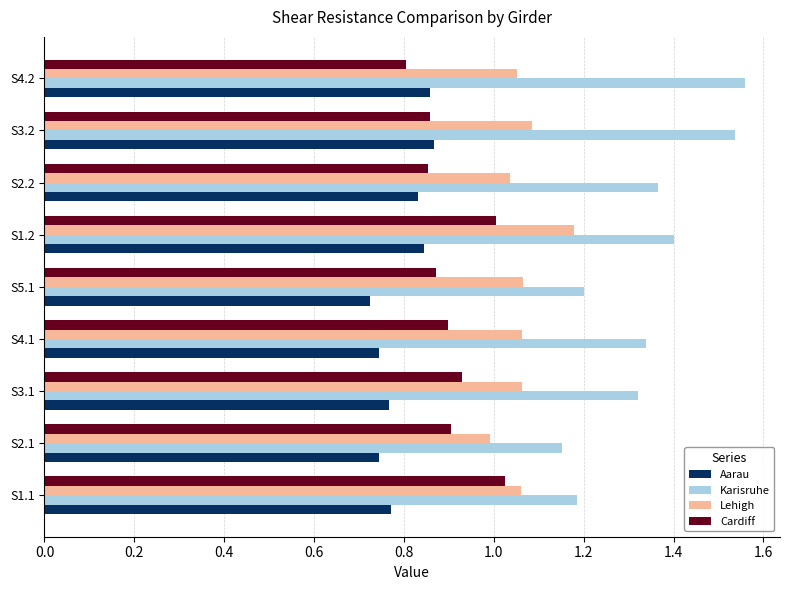

At which label is Cardiff closest to 0?

S4.2